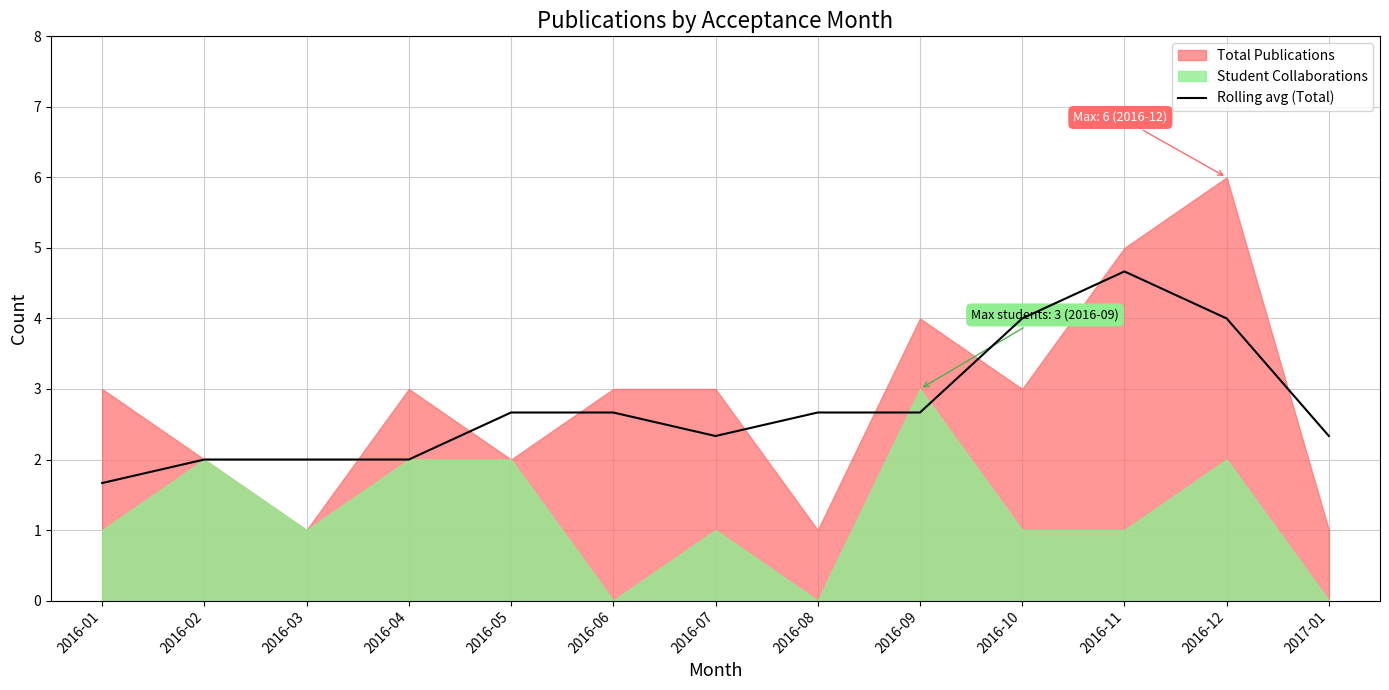

The value at 2016-11 is 1.0. True or false?

False